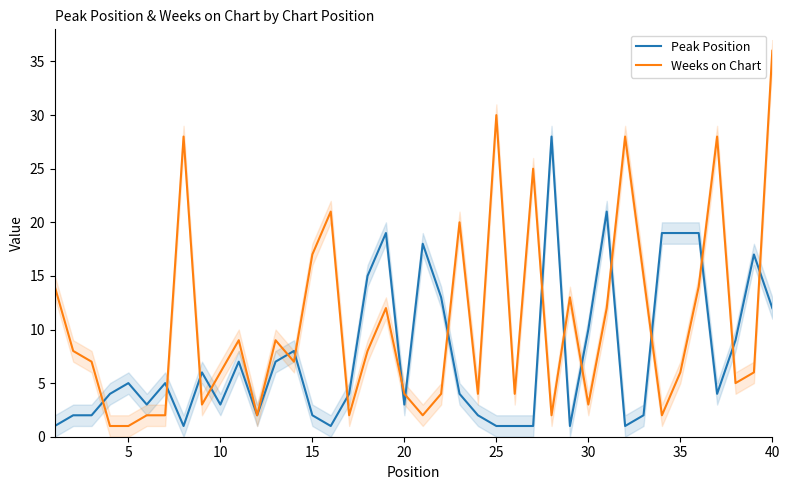

Which series has the largest total across all categories?

Weeks on Chart